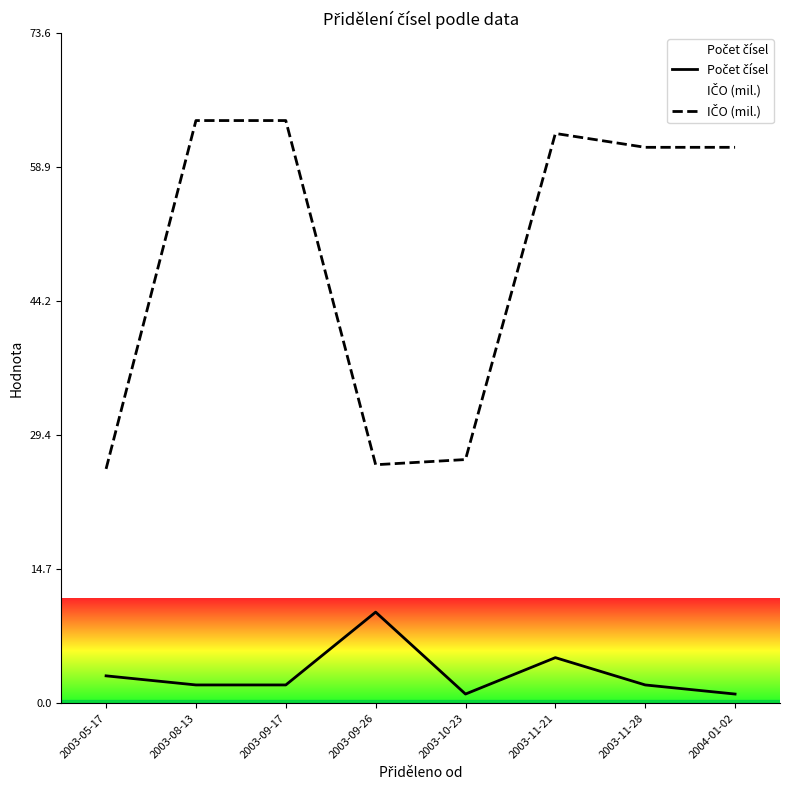

At 2003-09-17, list the series in order from smallest to largest.

Počet čísel, IČO (mil.)